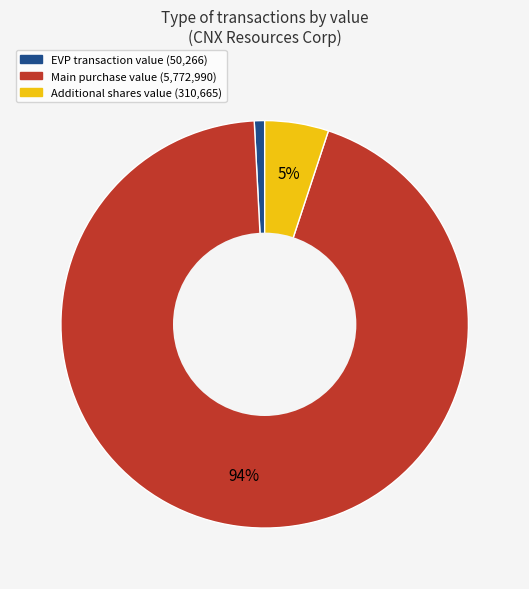

To the nearest percent, what is the average slice percentage?

33%